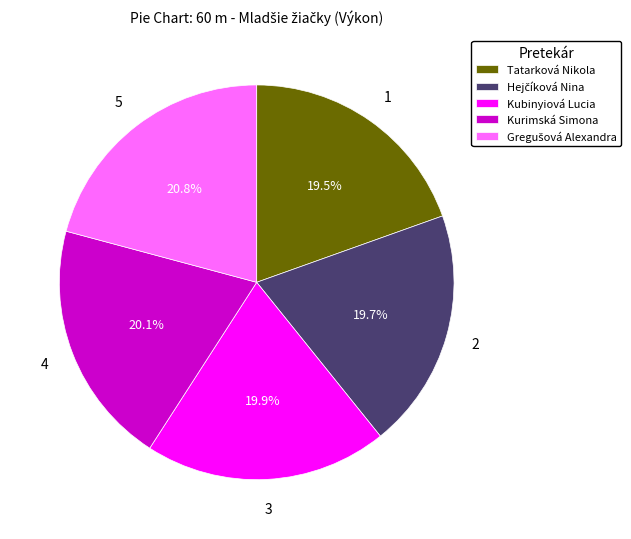

How many segments does this pie chart have?

5